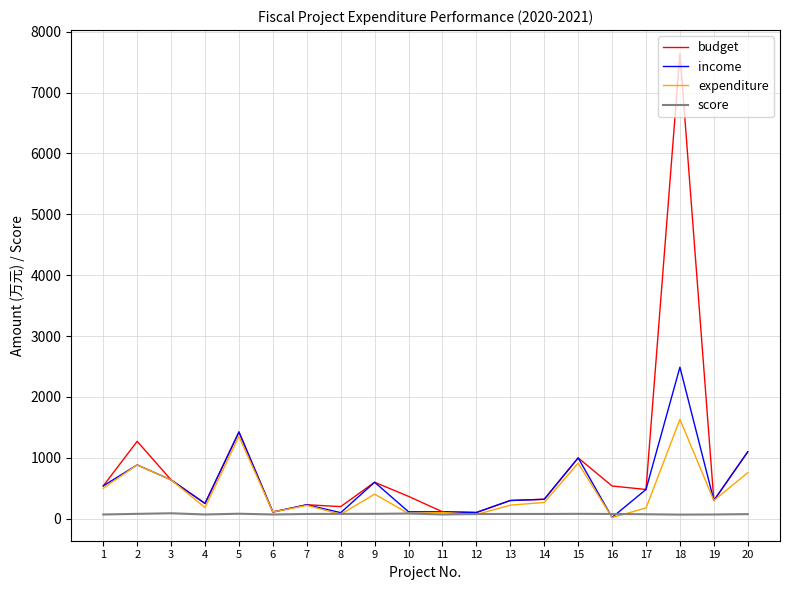

Is this an area chart (filled region under the line)?

No